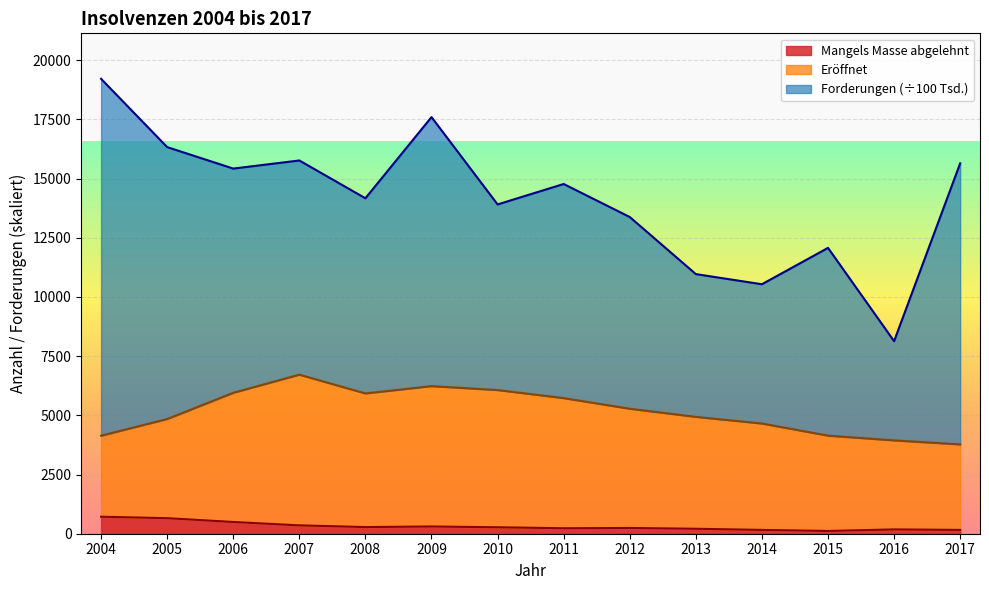

The Mangels Masse abgelehnt series shows 353.0 at 2007. True or false?

True